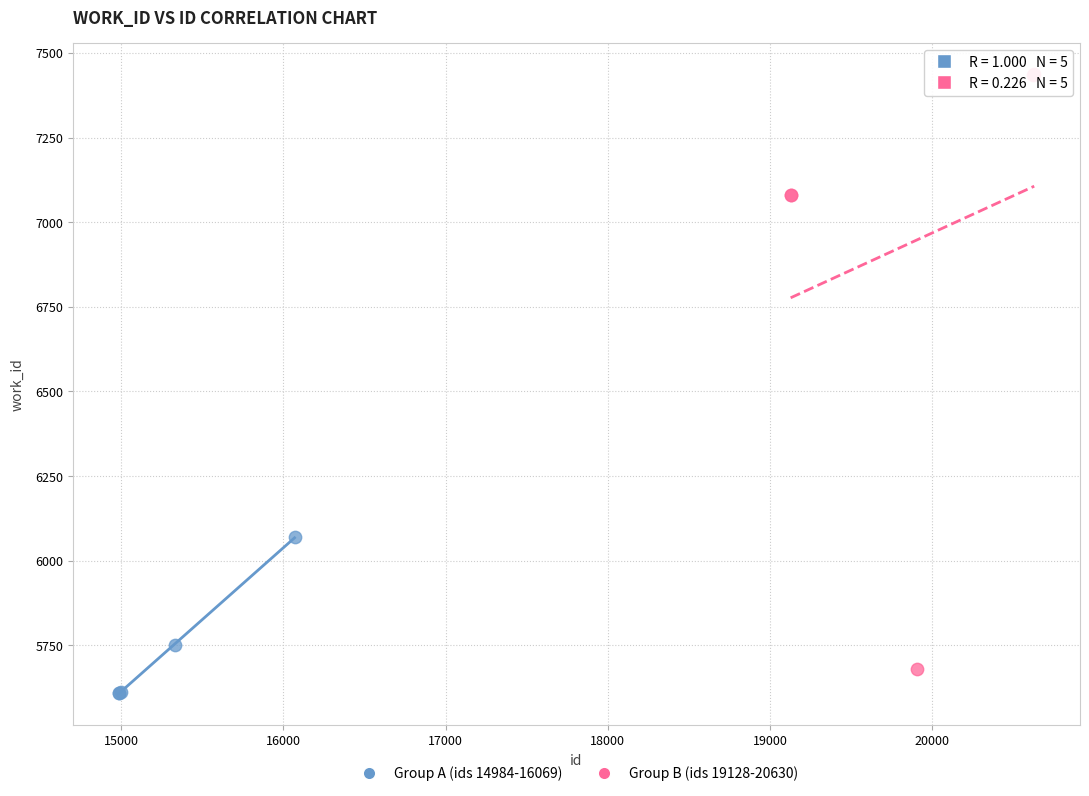

Which series contains the highest Y value?

Group B (ids 19128-20630)